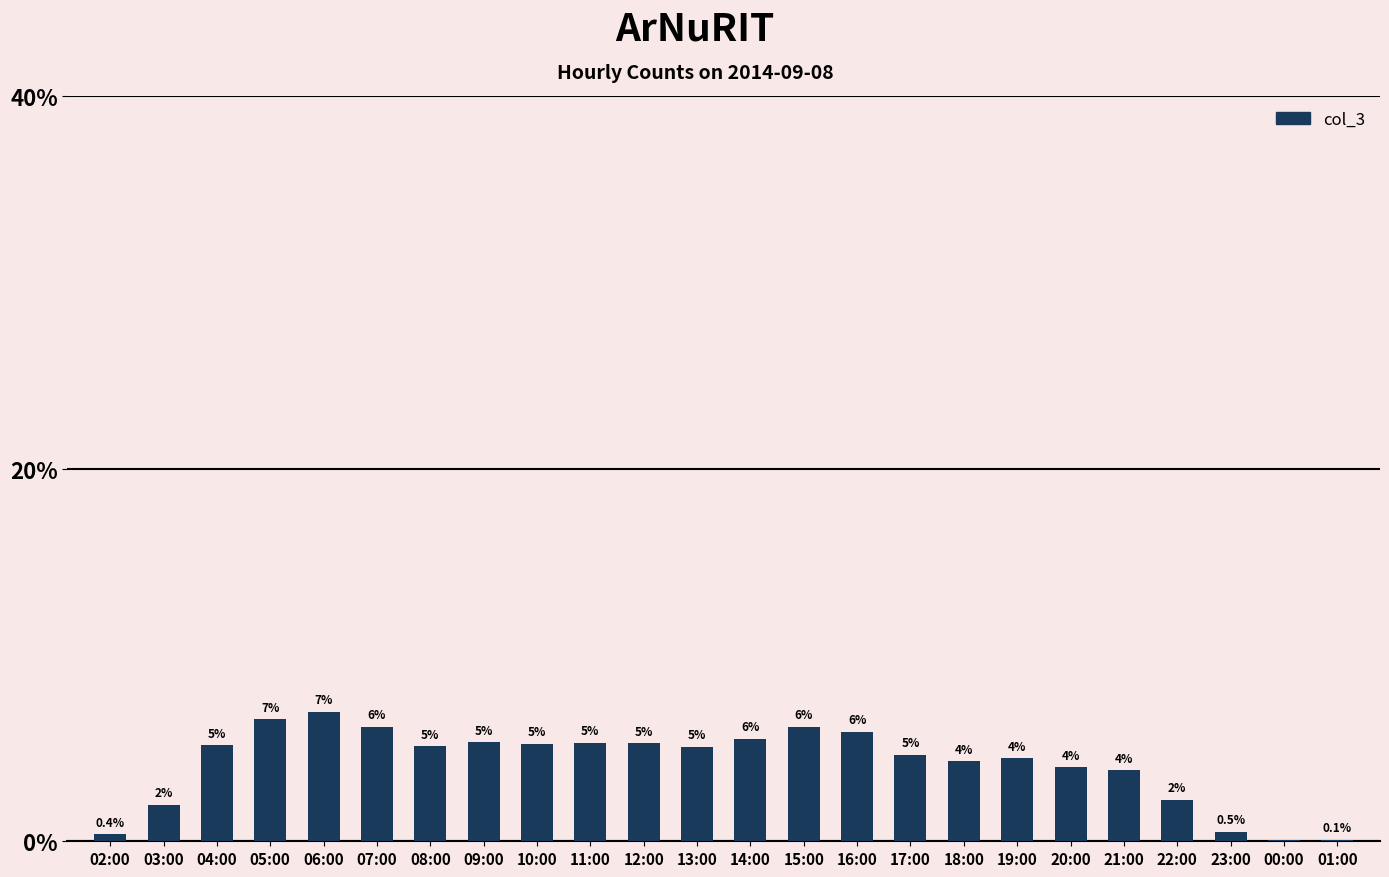

Are the bars horizontal?

No